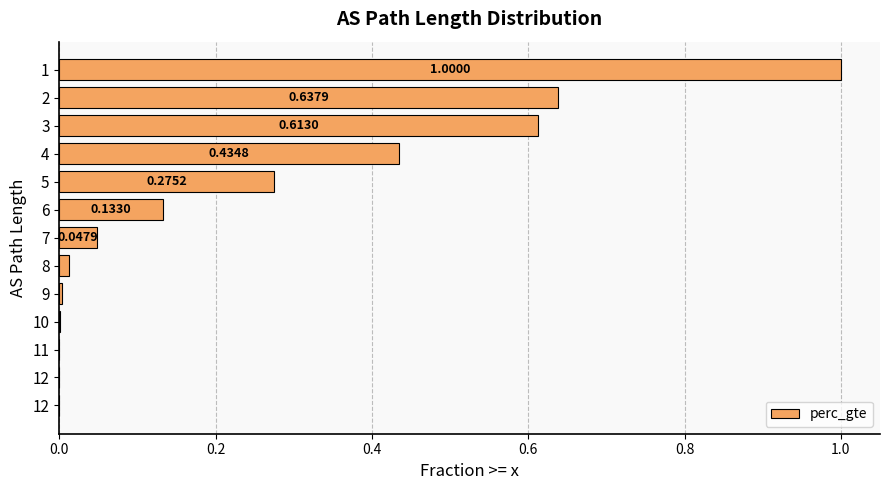

How many categories are shown in the chart?

13